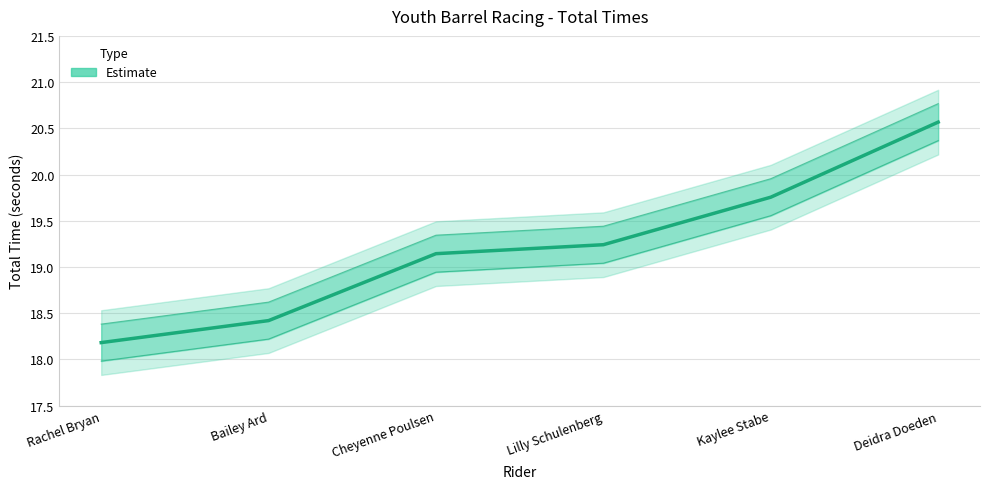

What is the ratio of the value at Cheyenne Poulsen to the value at Deidra Doeden?

0.9